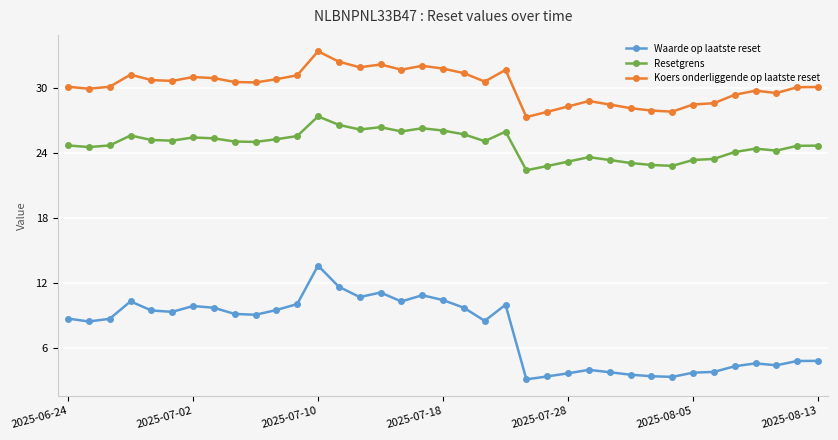

True or false: Resetgrens and Waarde op laatste reset cross at least once.

False